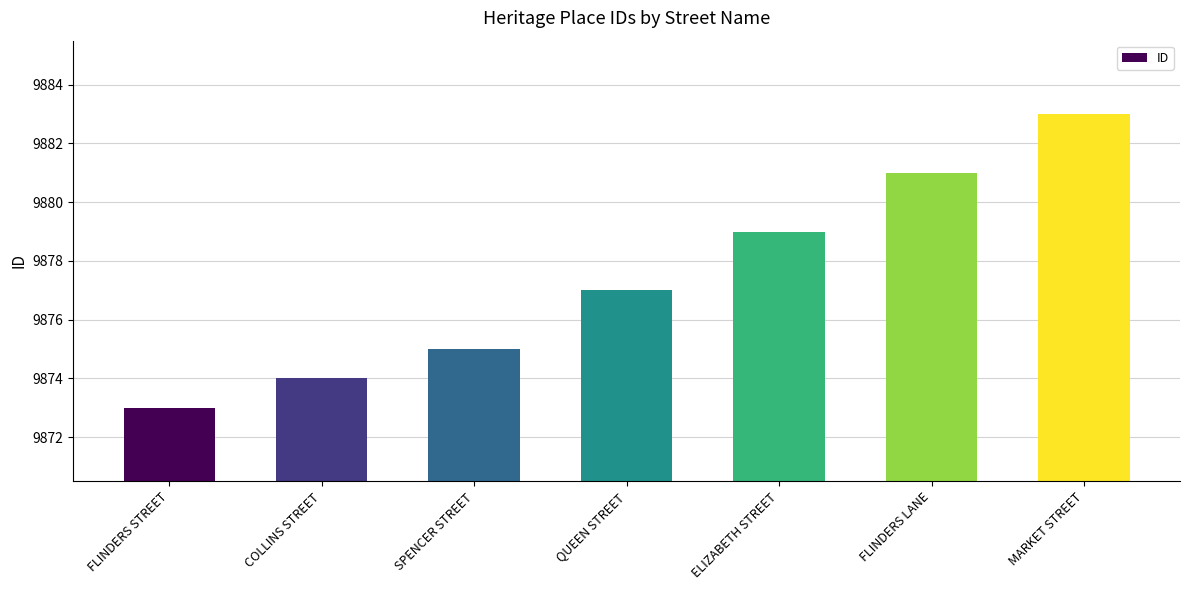

Are the bars horizontal?

No